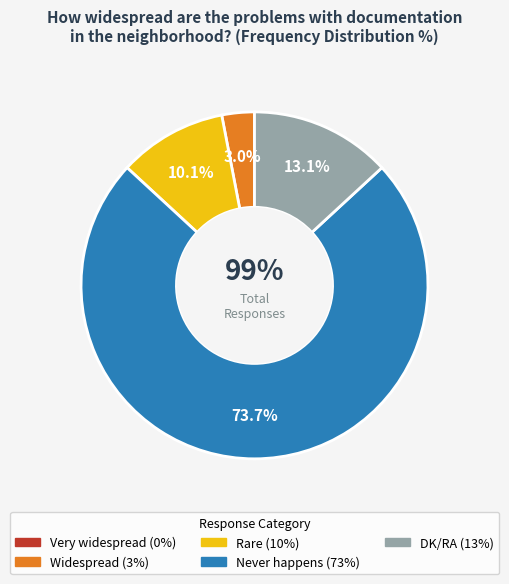

Does DK/RA represent more than half of the total?

No